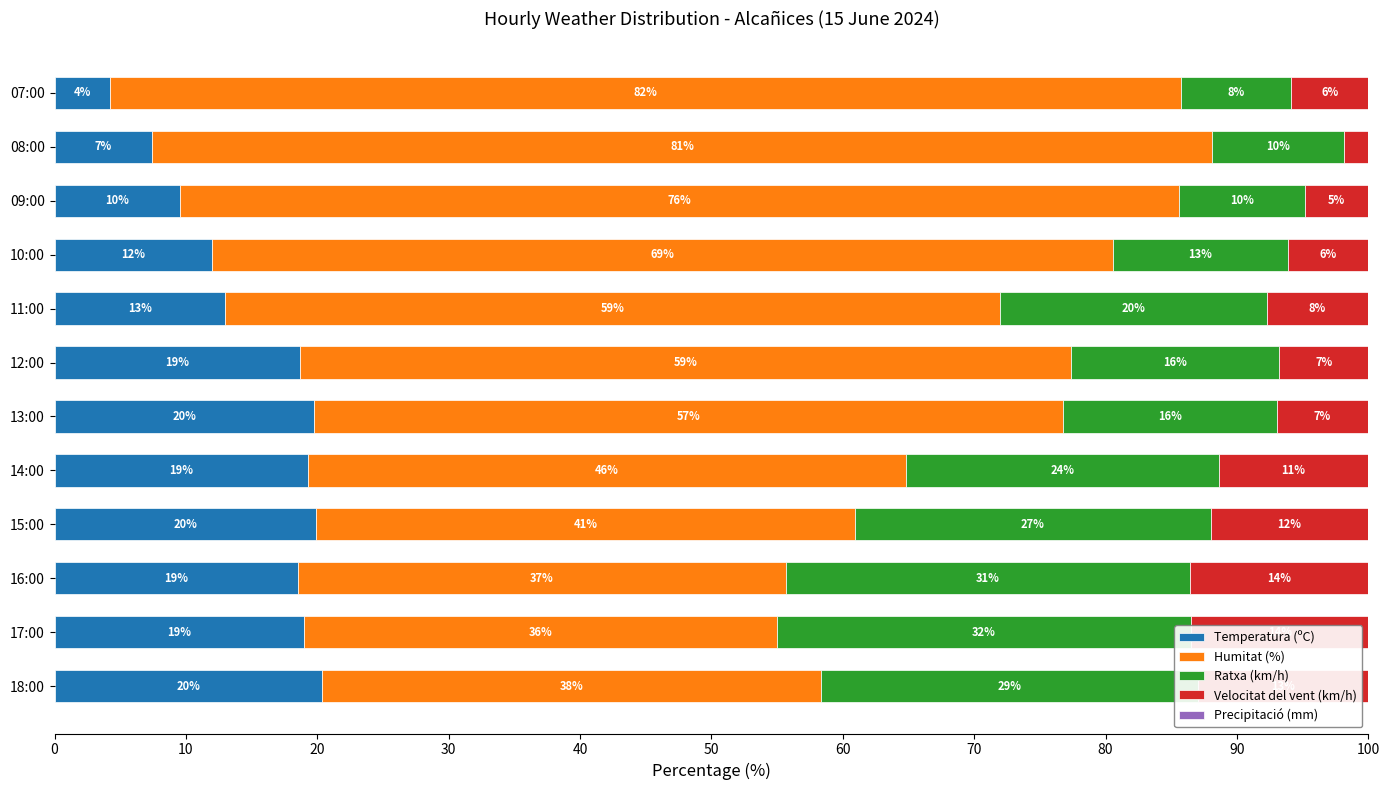

List the series in order of their peak value, lowest first.

Precipitació (mm), Velocitat del vent (km/h), Temperatura (ºC), Ratxa (km/h), Humitat (%)